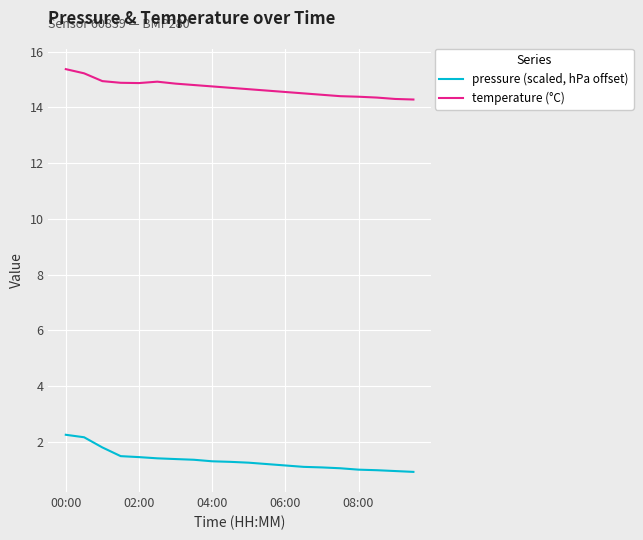

Which series has the largest total across all categories?

temperature (°C)